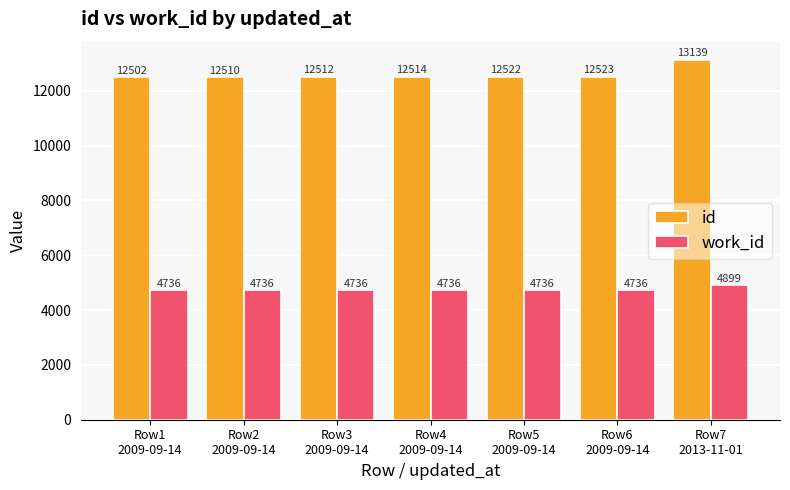

Which category has the highest value across all series?

Row7
2013-11-01